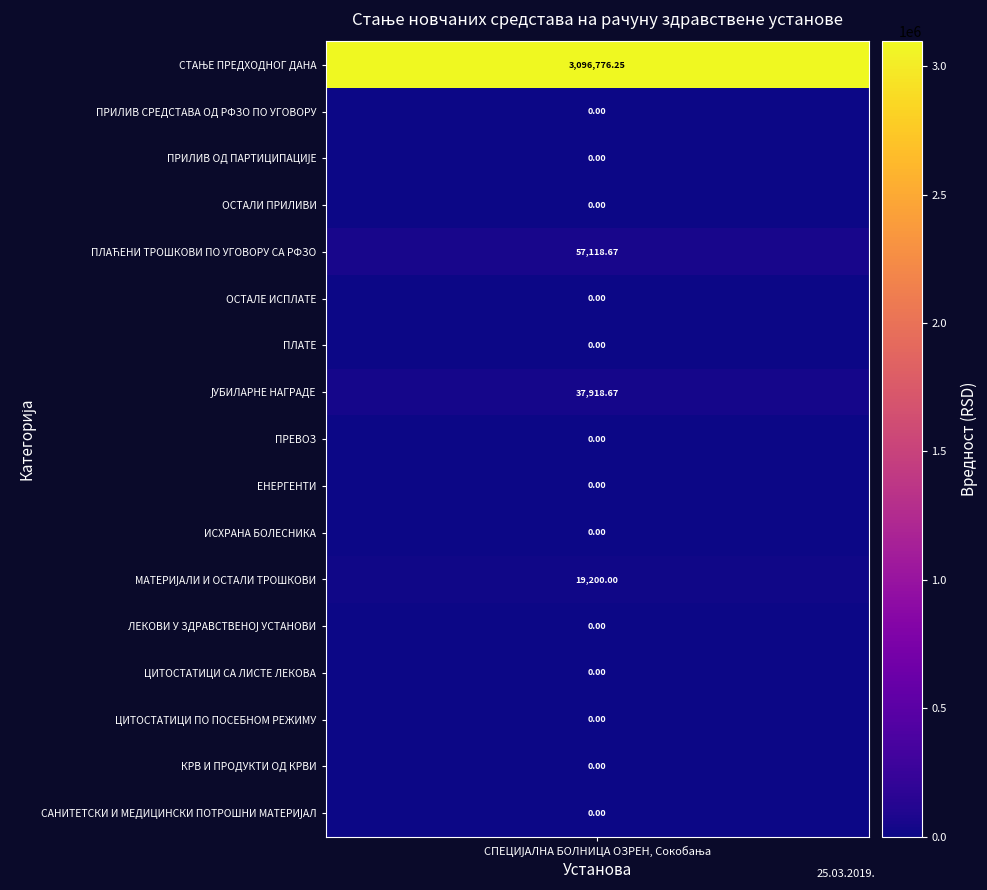

What is the difference between the maximum and minimum values?

3096776.2